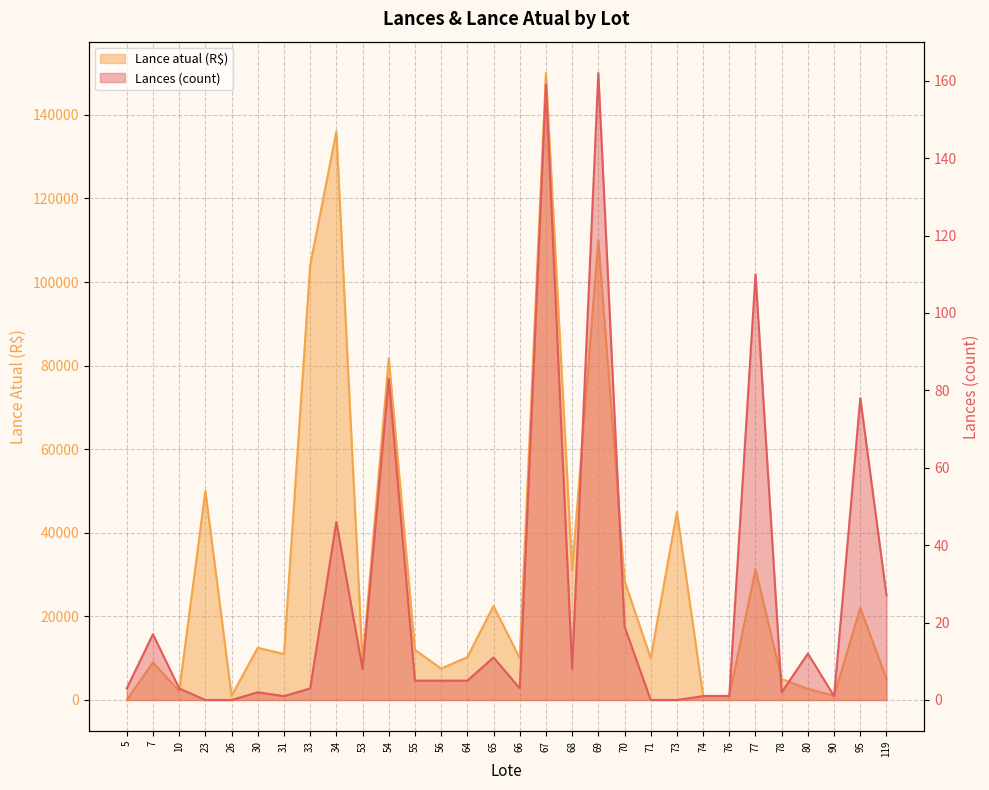

Which series changed the most between 53 and 70?

Lance atual